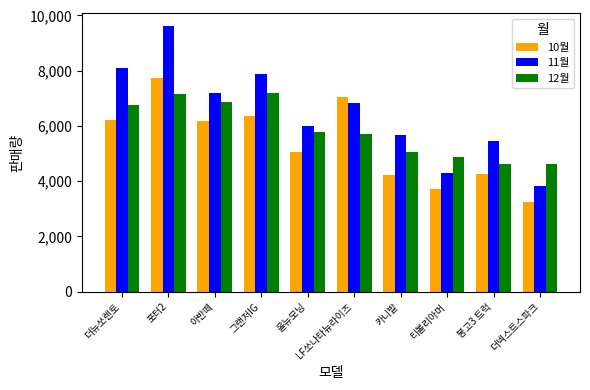

What is the value of the 10월 bar at the 2nd from the left?

7746